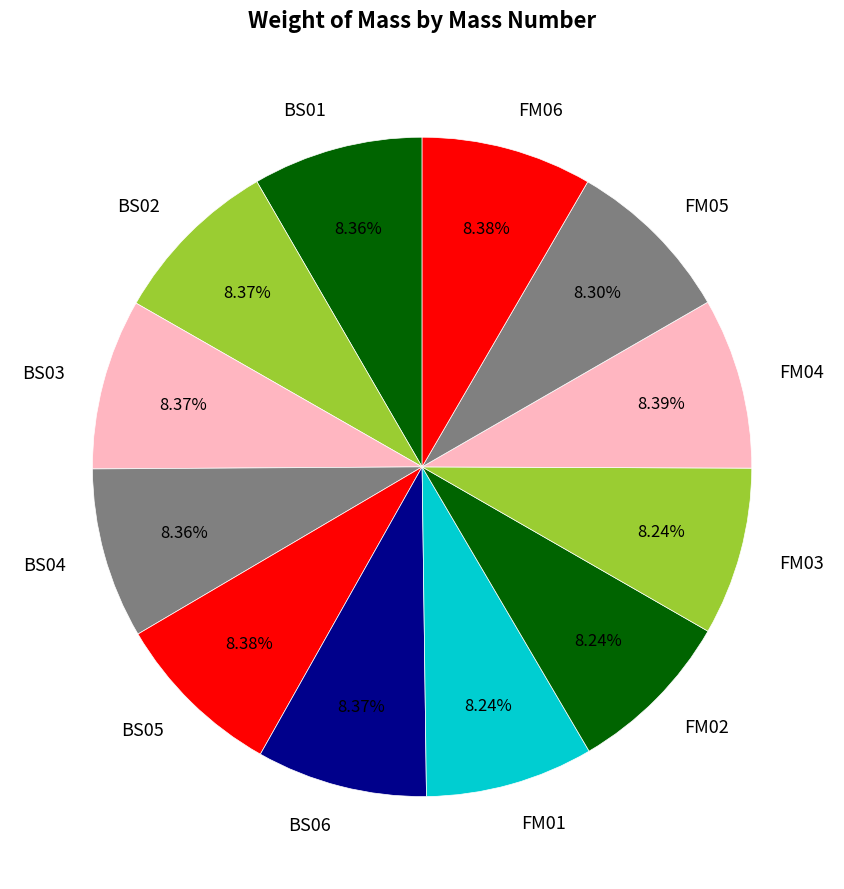

Combined, do BS03 and BS01 account for over 50%?

No